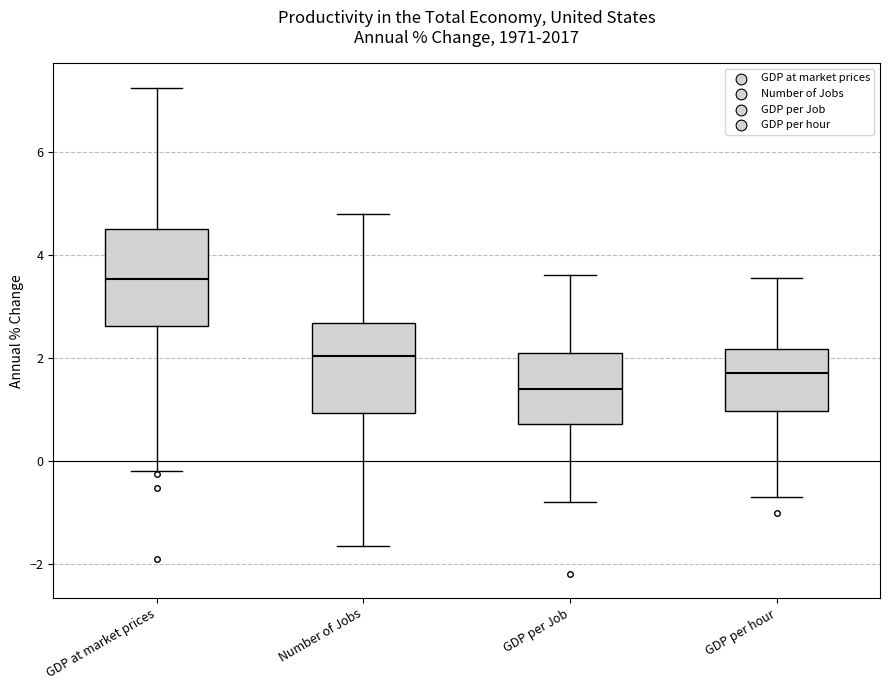

Which box has the highest median line?

GDP at market prices